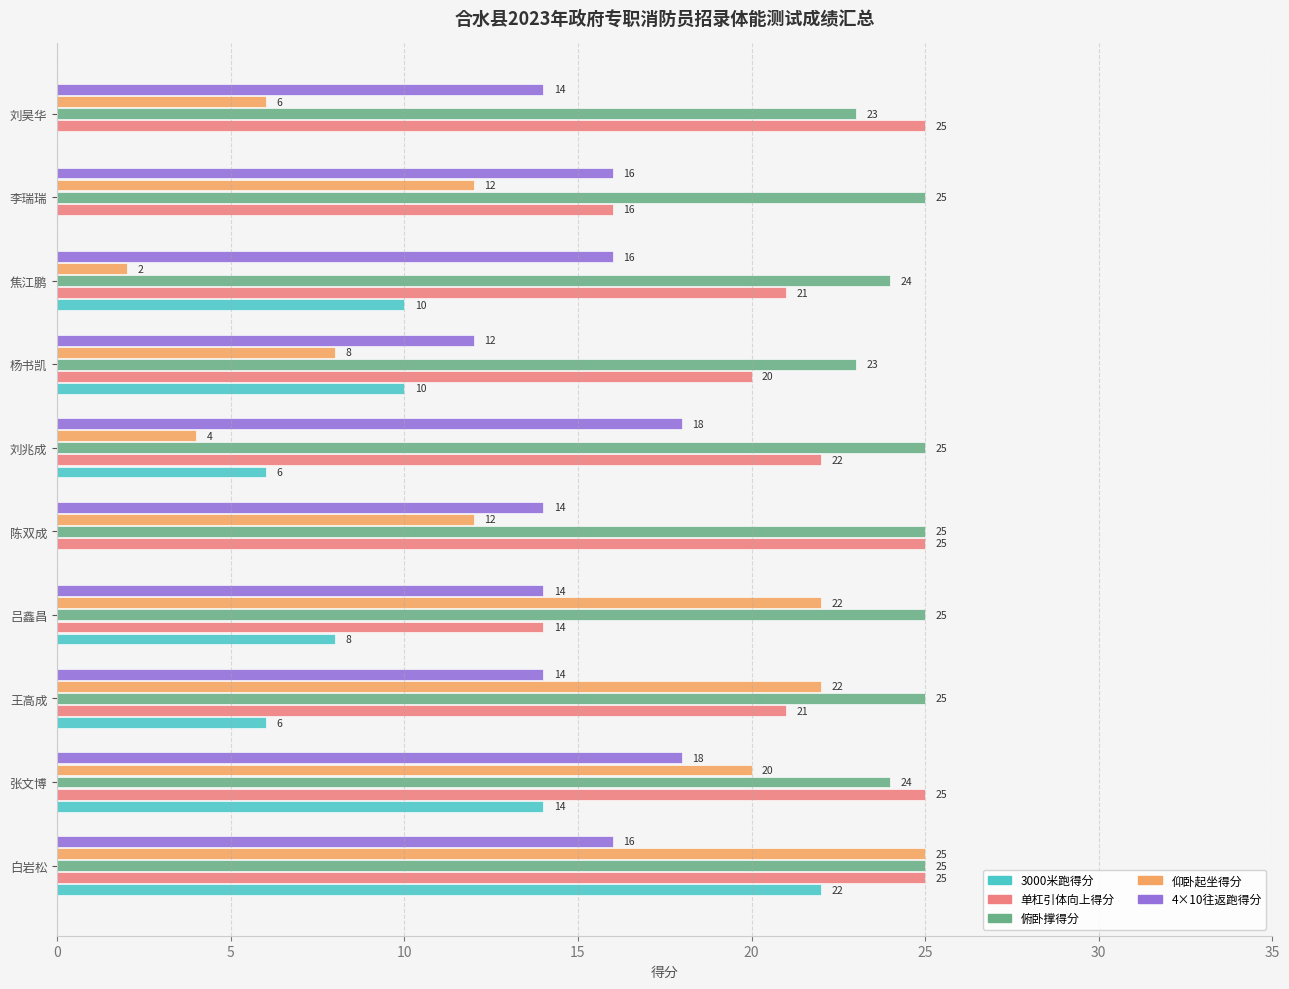

What is the approximate value of 仰卧起坐得分 at 李瑞瑞, to the nearest 5?

10